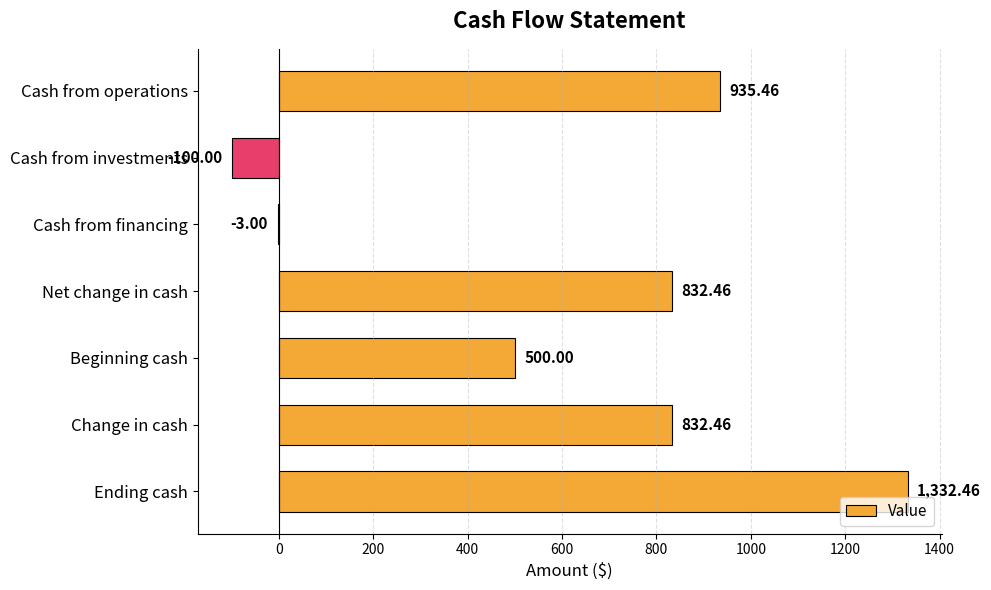

What is the maximum value shown in the chart?

1332.5